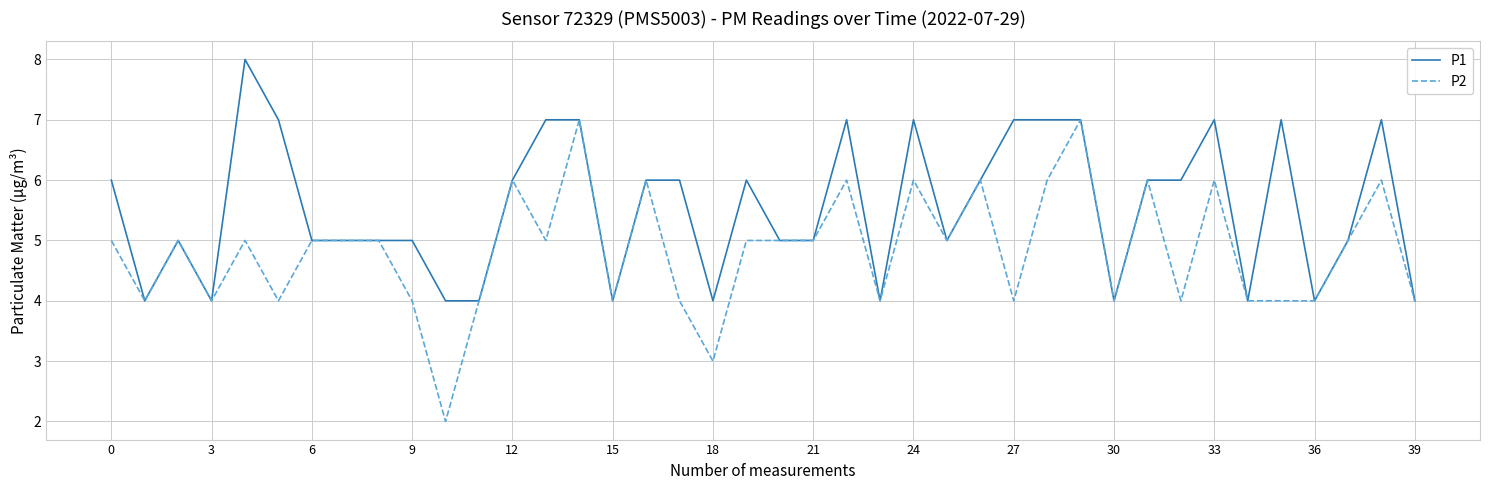

Which series has the largest total across all categories?

P1